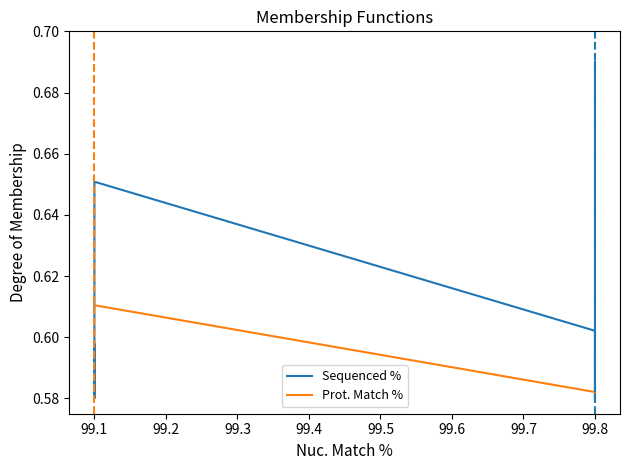

How many lines are shown in the chart?

2